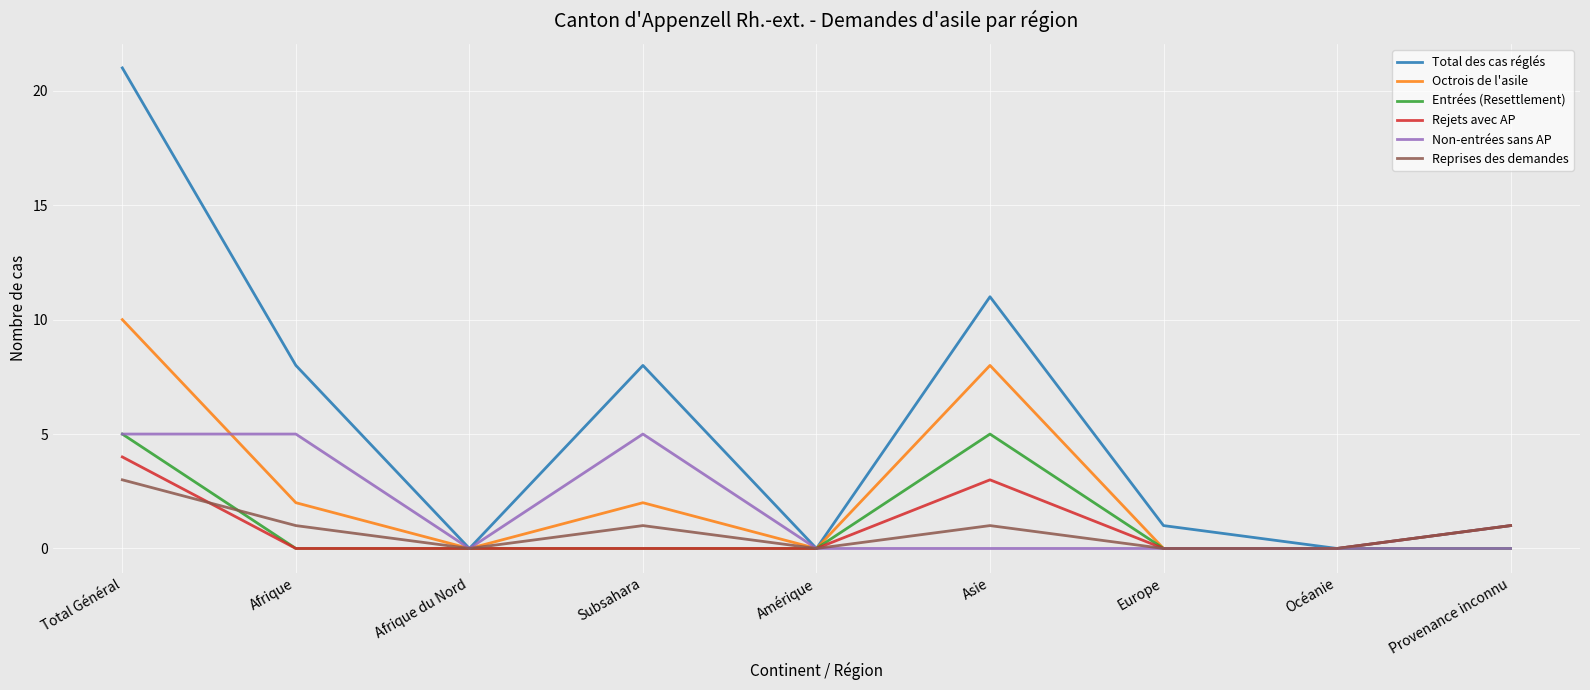

The value of Octrois de l'asile at Provenance inconnu is 0. True or false?

True